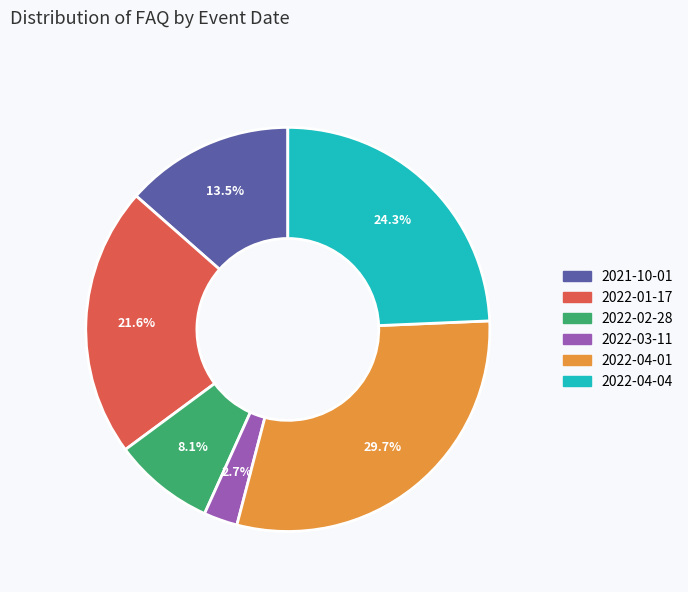

Do 2022-04-04 and 2022-03-11 together represent more than half of the pie?

No